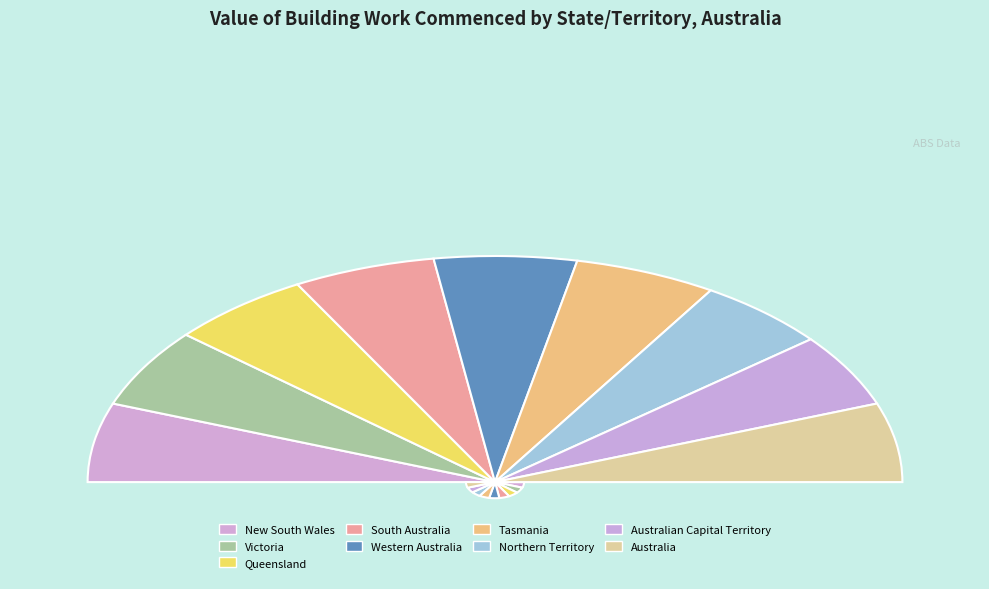

To the nearest percent, what portion does Queensland represent?

11%